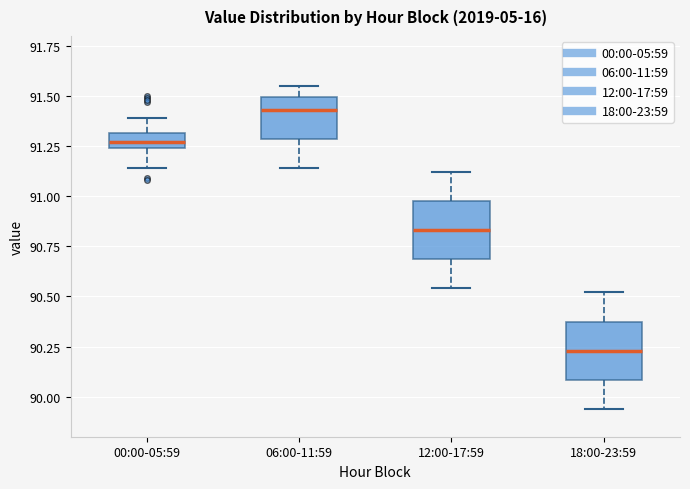

Reading left to right, read every box against the y-axis: the position of its median line, the range the box covers, and the ends of its whiskers. The values are not printed on the chart, so give them approximately, as read against the axis.

00:00-05:59: median 91.25 (inside the box), box 91.25 to 91.30, whiskers 91.15 to 91.40
06:00-11:59: median 91.45, box 91.30 to 91.50, whiskers 91.15 to 91.55
12:00-17:59: median 90.85, box 90.70 to 91.00, whiskers 90.55 to 91.10
18:00-23:59: median 90.25, box 90.10 to 90.40, whiskers 89.95 to 90.50